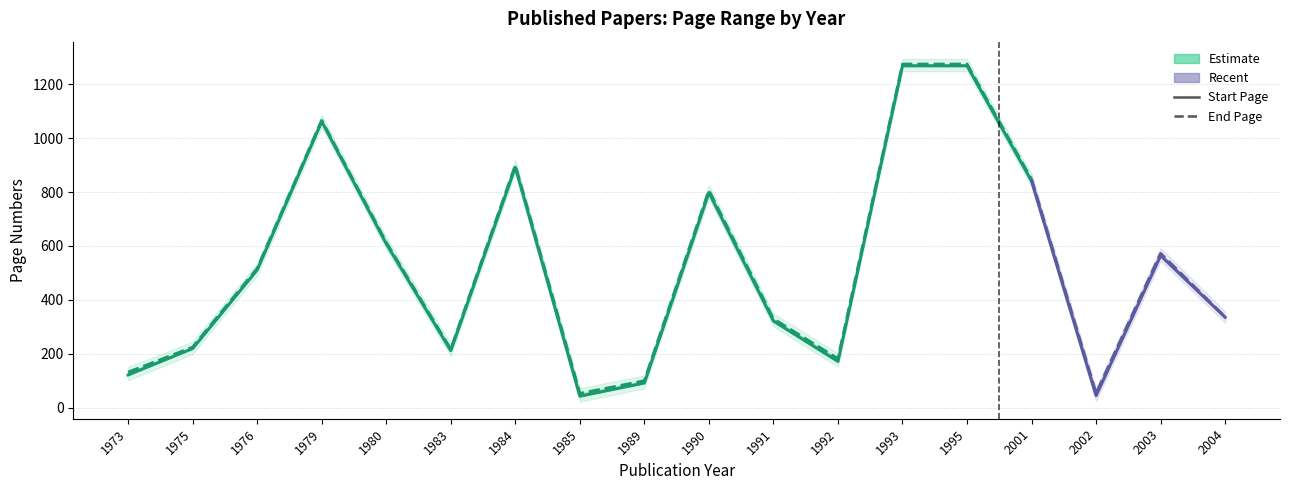

Which category has the lowest value across all series?

1985